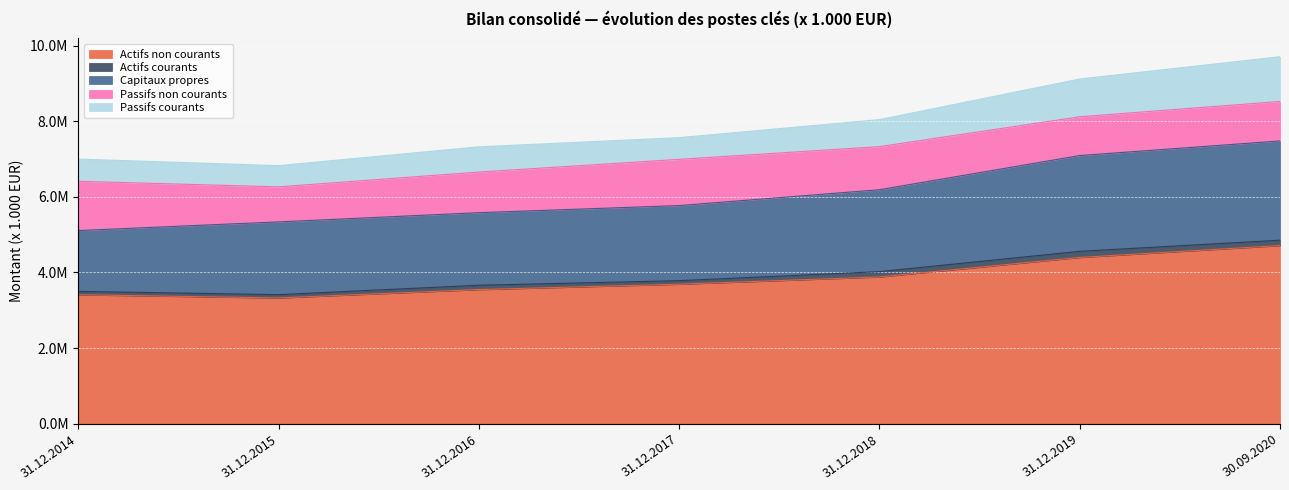

Where is the first local minimum for Passifs non courants?

31.12.2015